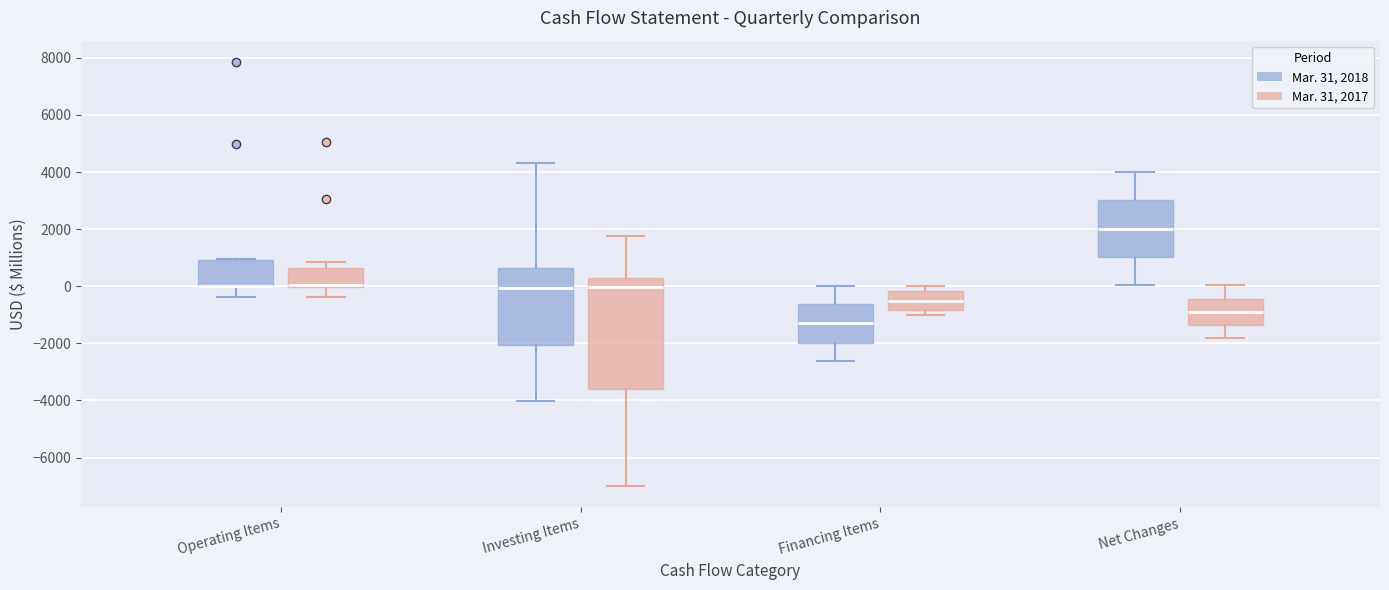

Where does the lower whisker of the box for Net Changes (Mar. 31, 2017) end on the y-axis? The values are not printed on the chart, so give them approximately, as read against the axis.

-1800